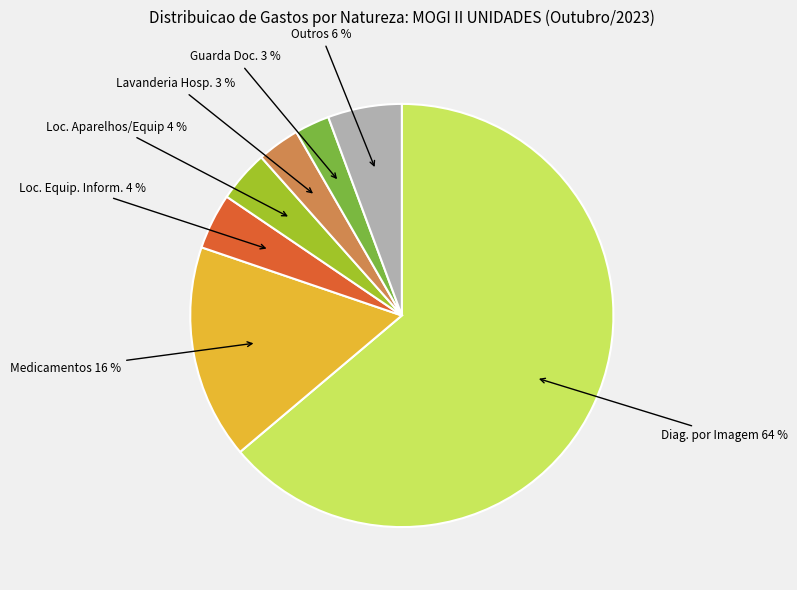

Is there any slice that represents more than half of the pie?

Yes